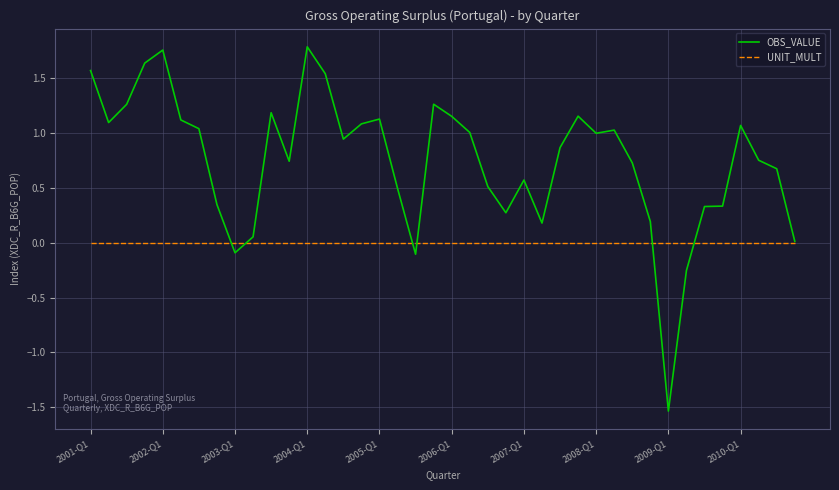

Which series has the widest spread of values?

OBS_VALUE